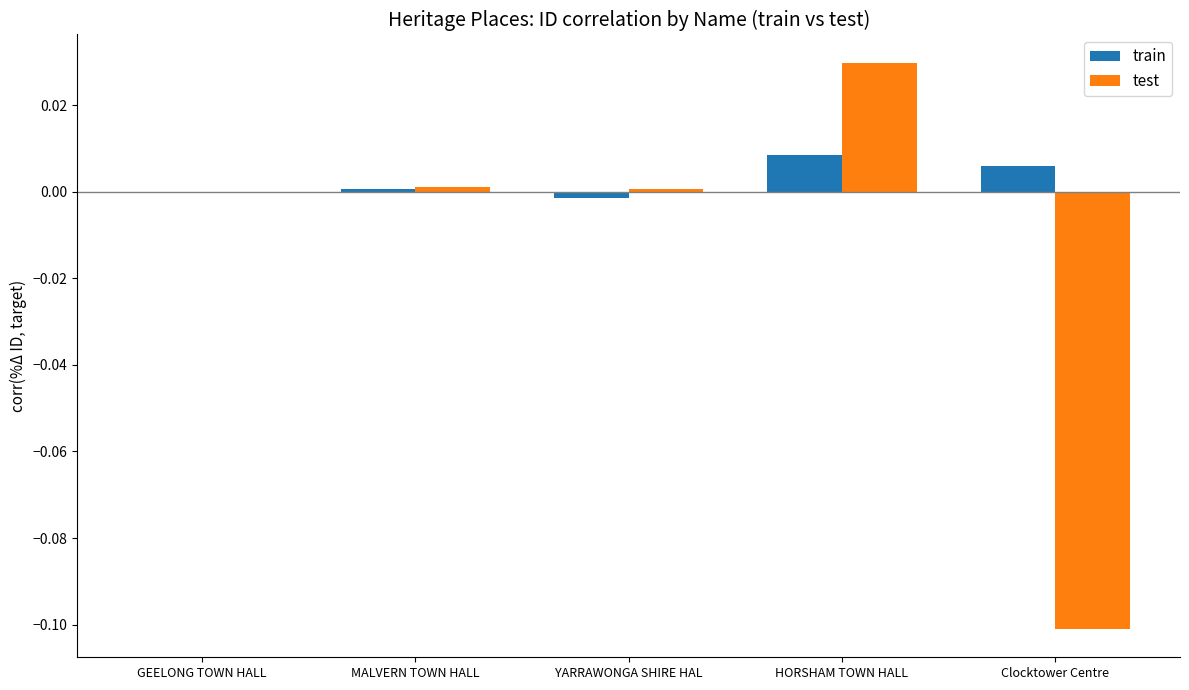

At which category does the chart reach its peak across all series?

HORSHAM TOWN HALL